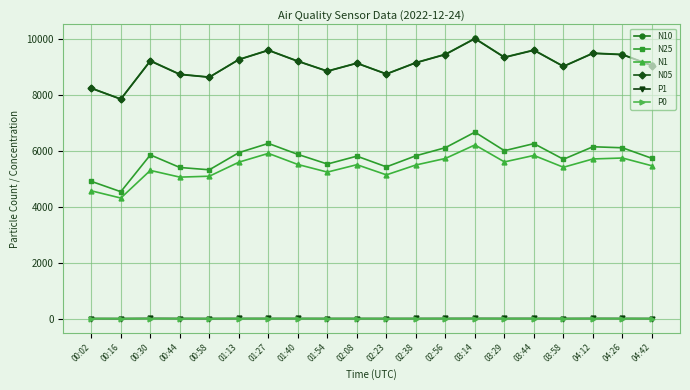

At which label does N05 first exceed 9195?

00:30